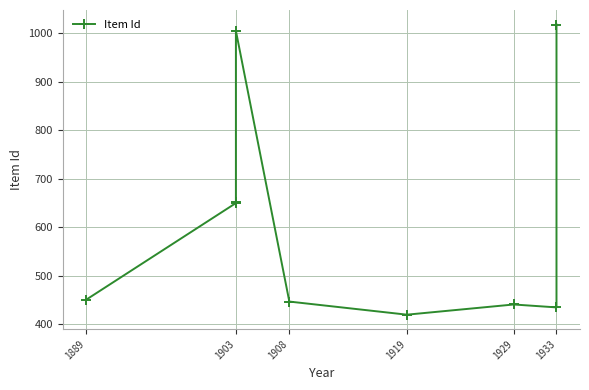

Approximately how many times larger is the value at 1933 compared to 1929?

1.0